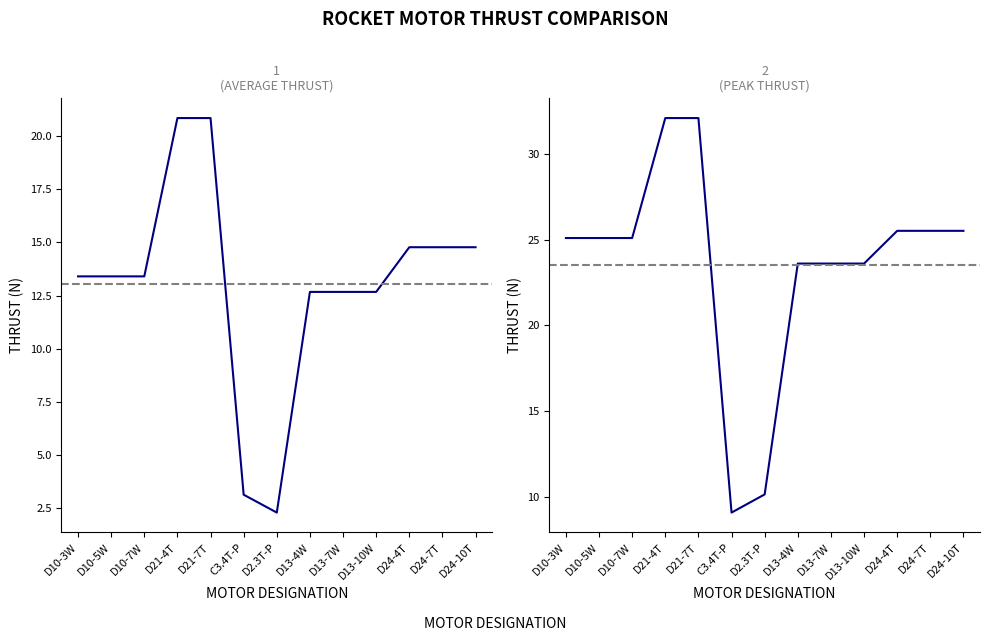

What is the value of the Average Thrust, N point at the 6th from the left?

3.1